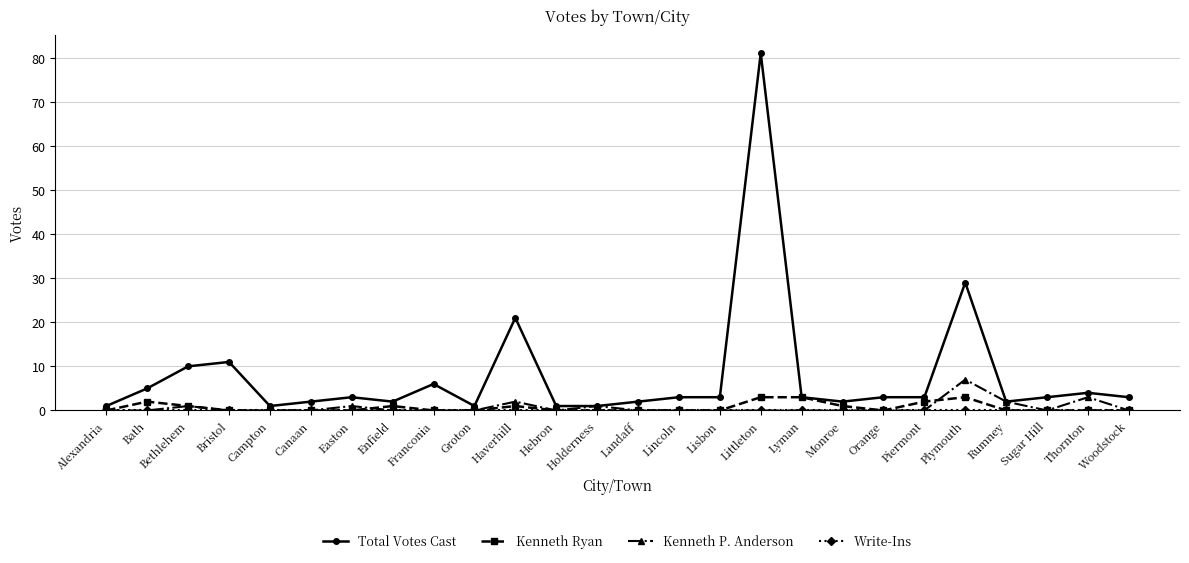

Is this an area chart (filled region under the line)?

No